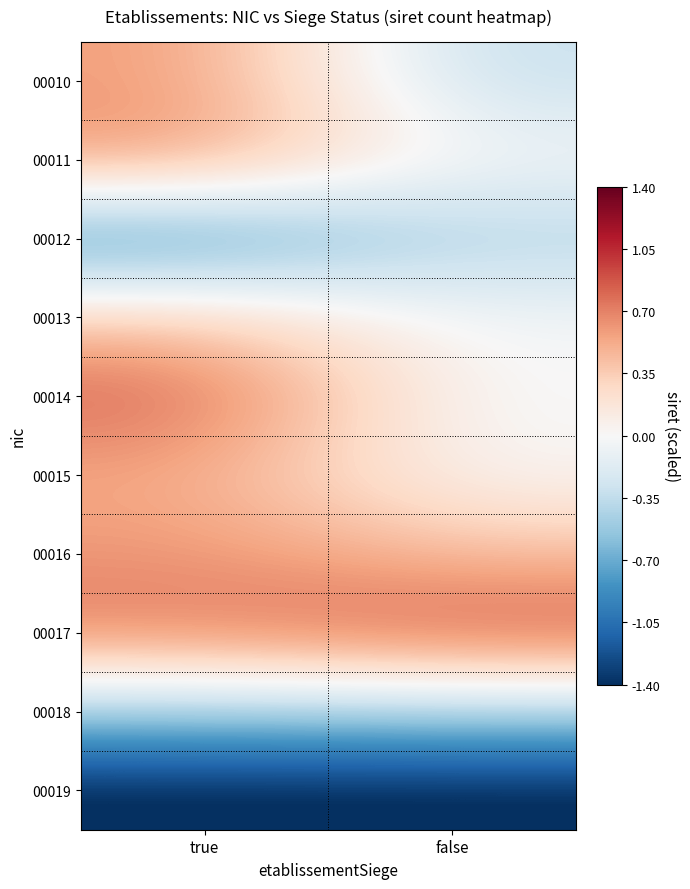

How many distinct data groups are displayed?

10